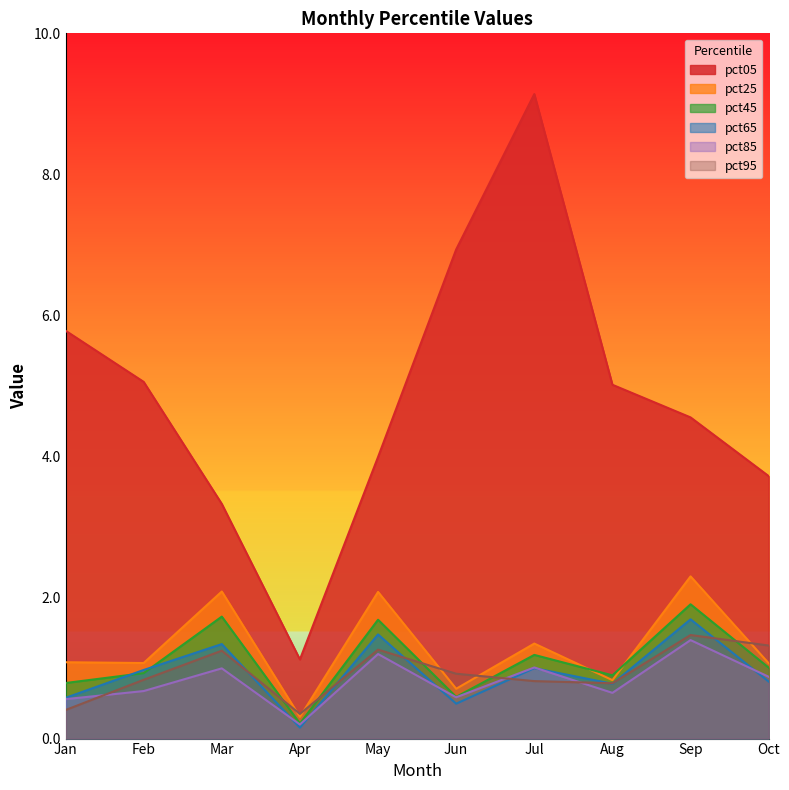

The pct05 series shows 3.7 at Oct. True or false?

True